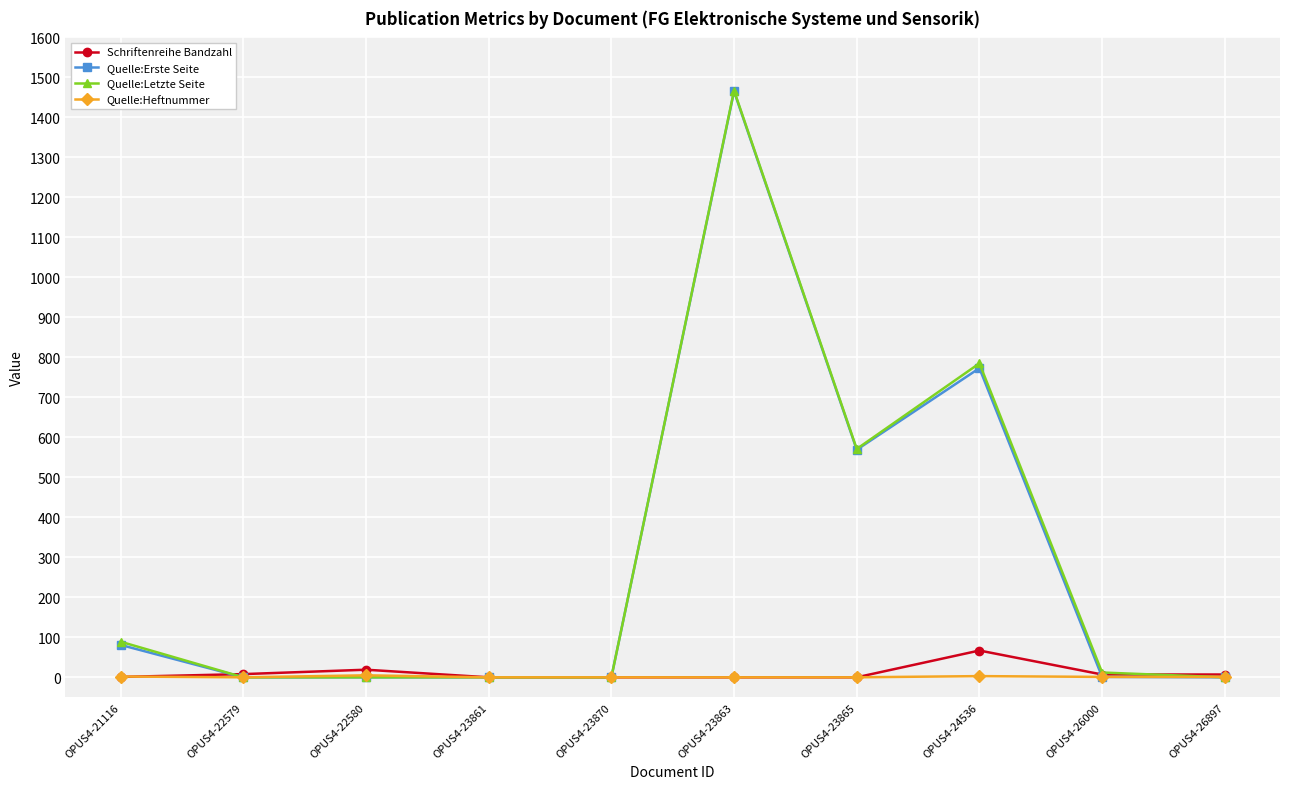

At which category is the sum across all series the highest?

OPUS4-23863